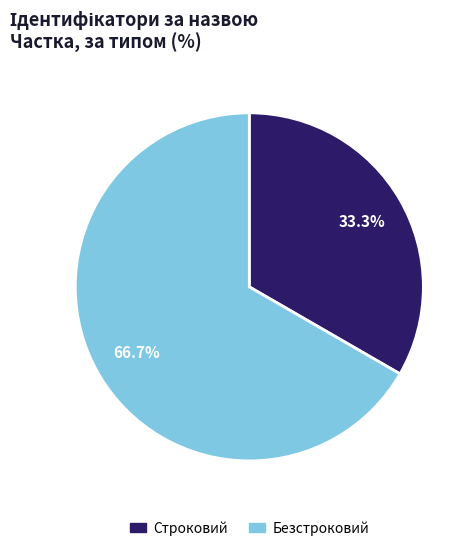

Approximately how many times larger is the value at Безстроковий compared to Строковий?

2.0